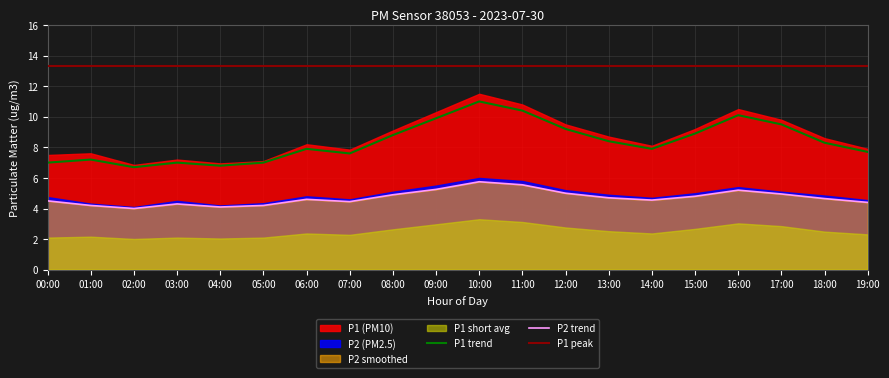

True or false: P2 and P1 intersect in this chart.

False